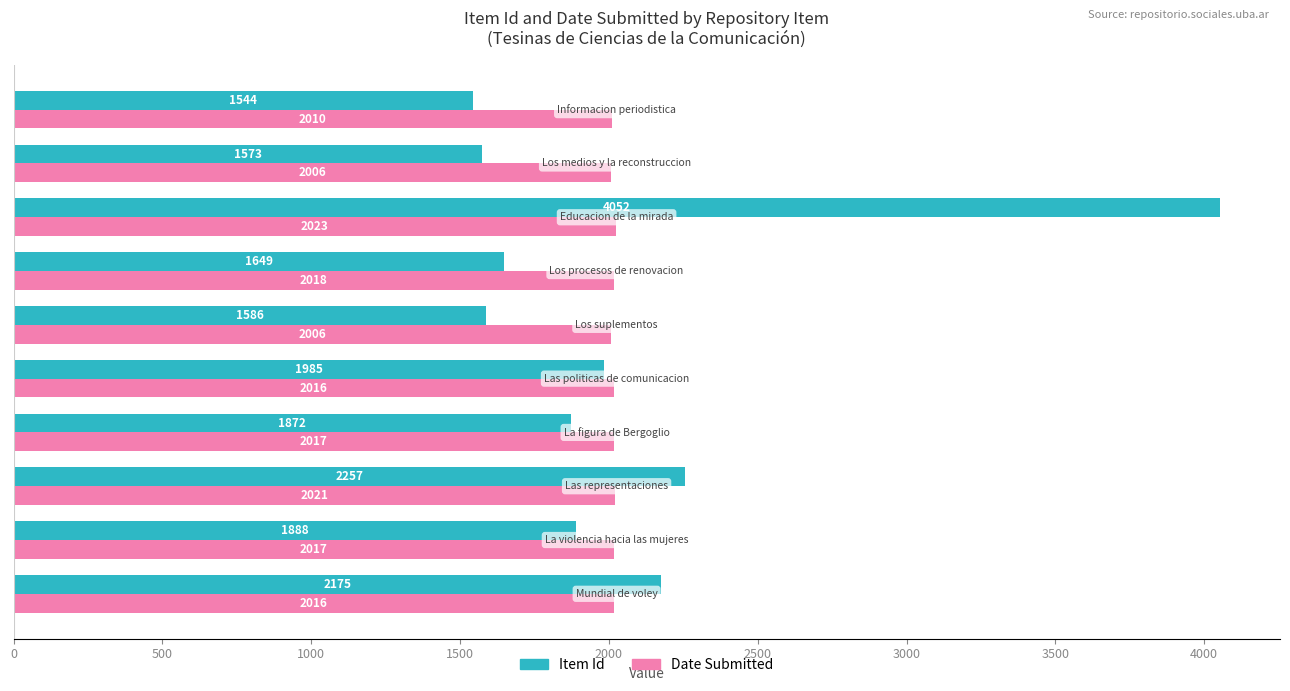

List the series in order of their overall mean, lowest first.

Date Submitted, Item Id